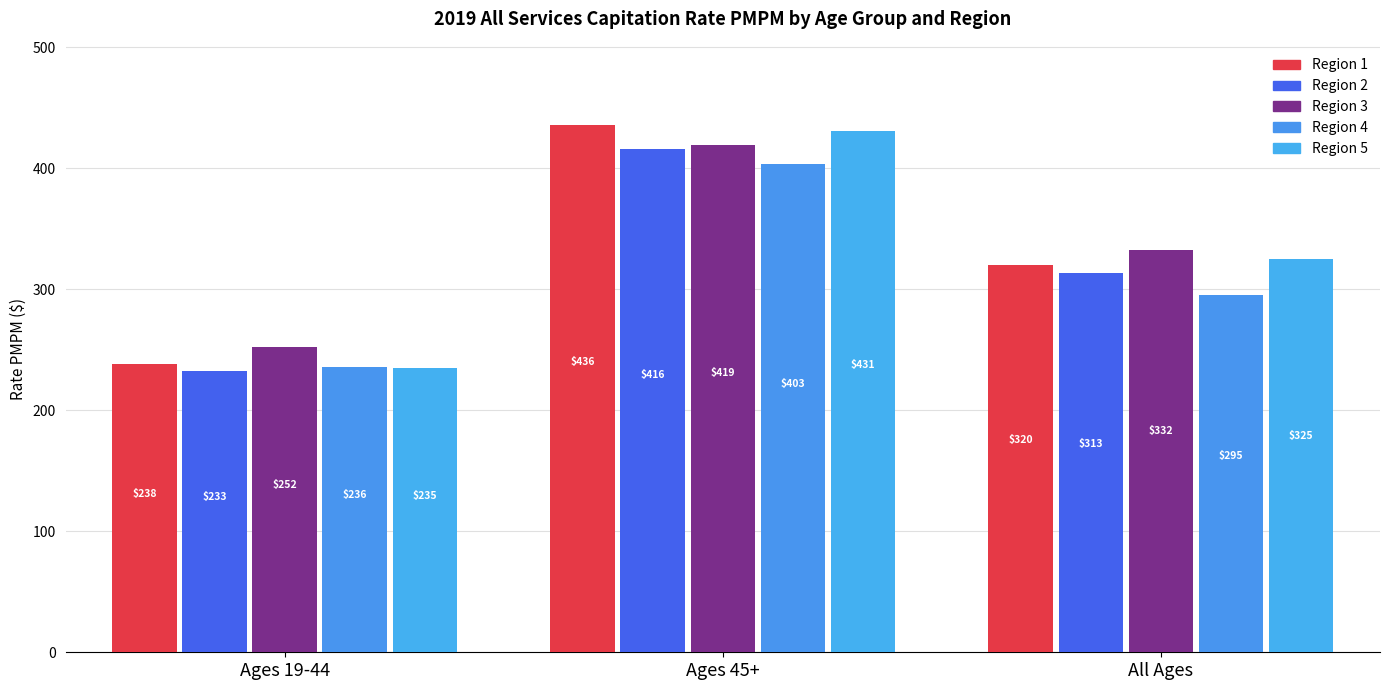

What are all the series names shown in the legend?

Region 1, Region 2, Region 3, Region 4, Region 5